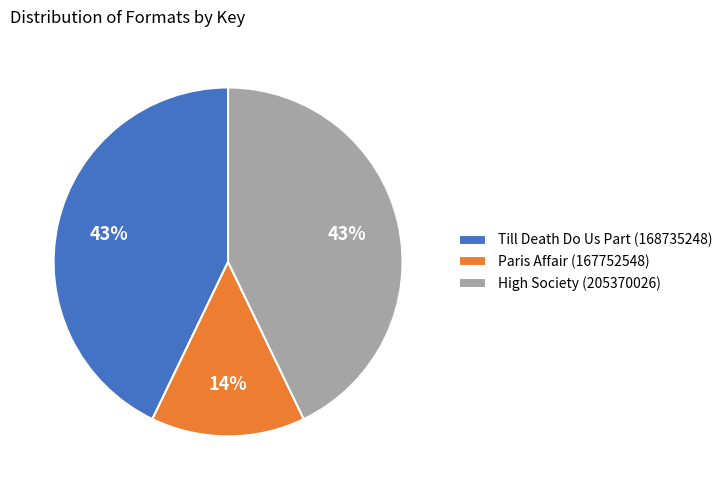

True or false: Till Death Do Us Part (168735248) accounts for 43% of the total.

True